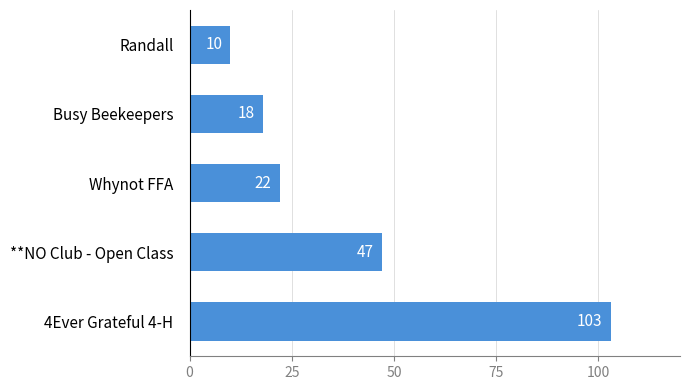

Approximately how many times larger is the value at 4Ever Grateful 4-H compared to Randall?

10.3